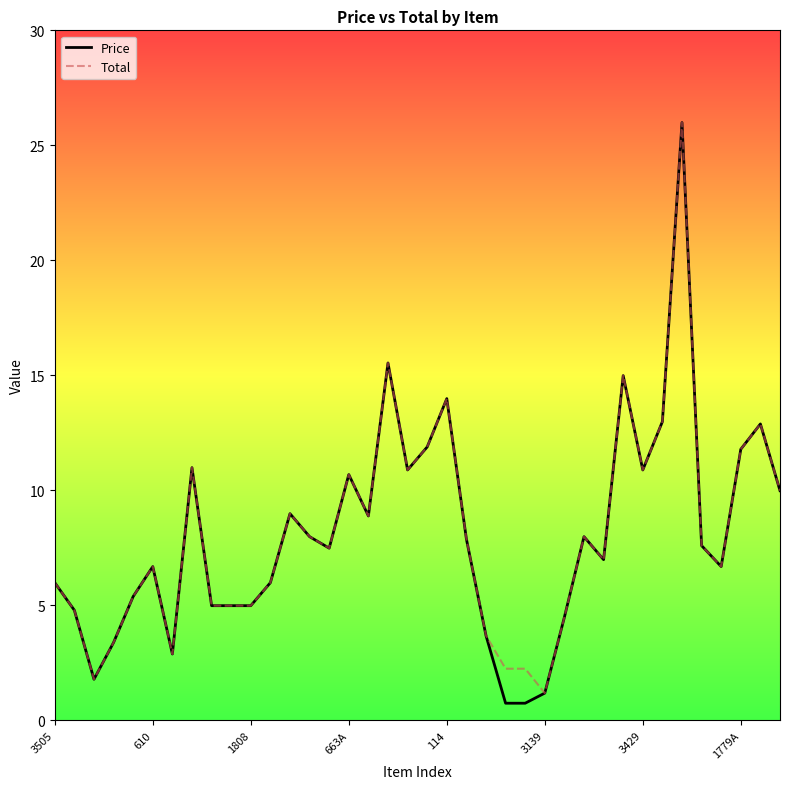

What is the highest value of the Total series?

26.0